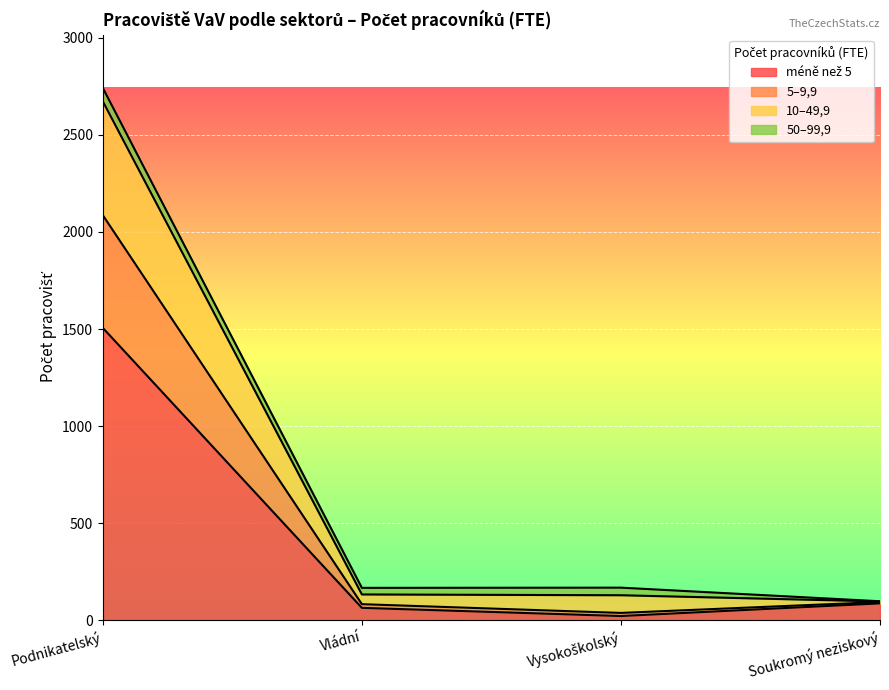

At which label does 5–9,9 reach its peak?

Podnikatelský